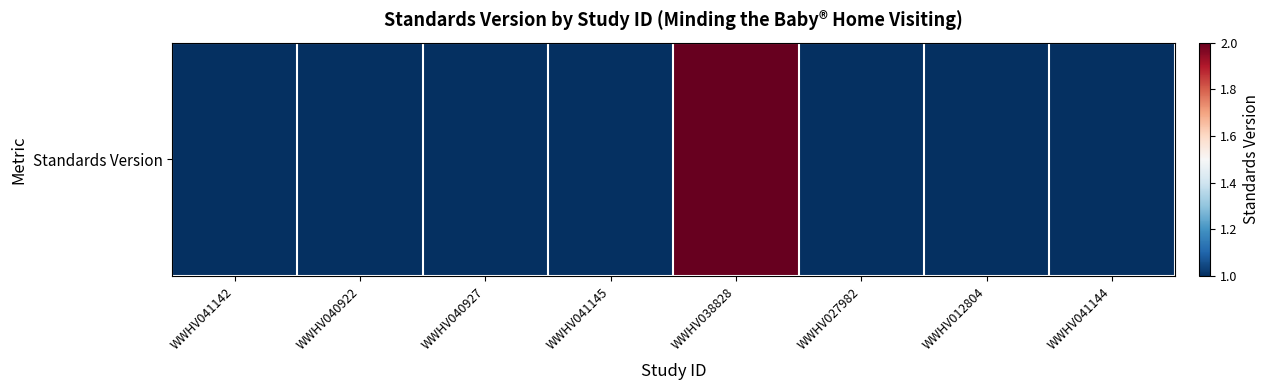

Rank the categories by value from highest to lowest.

WWHV038828, WWHV041142, WWHV040922, WWHV040927, WWHV041145, WWHV027982, WWHV012804, WWHV041144